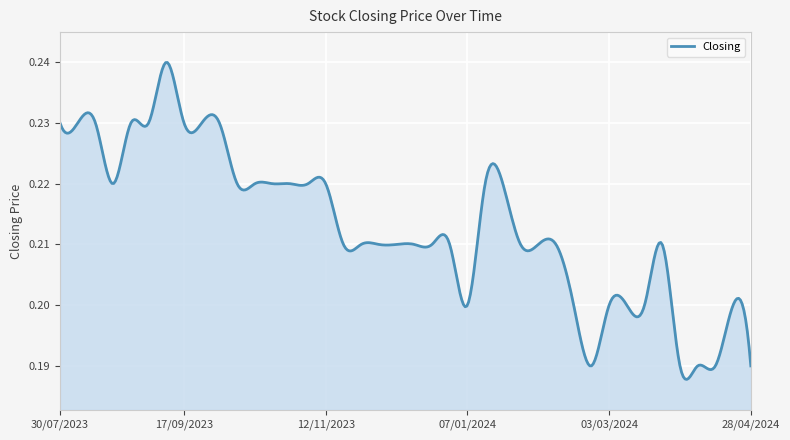

What is the average value?

0.2